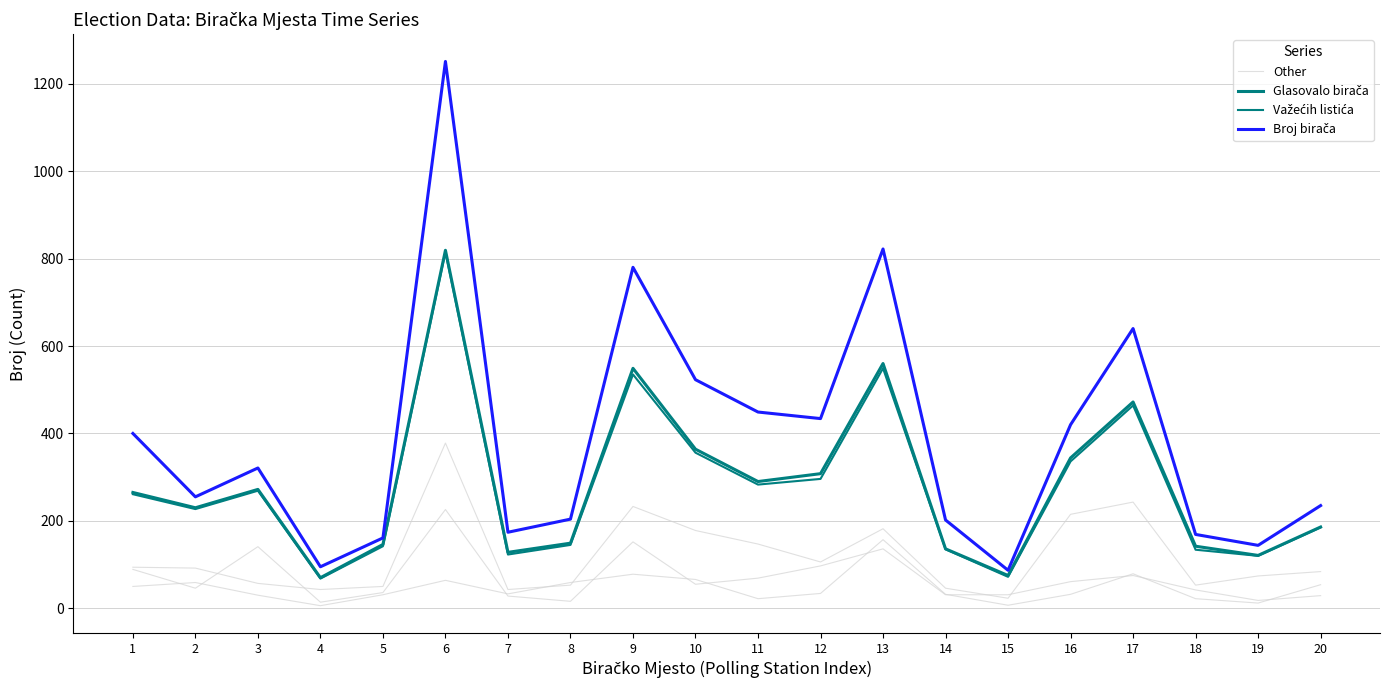

Is the value of Važećih listića at 16 greater than the value of Broj birača at 18?

Yes